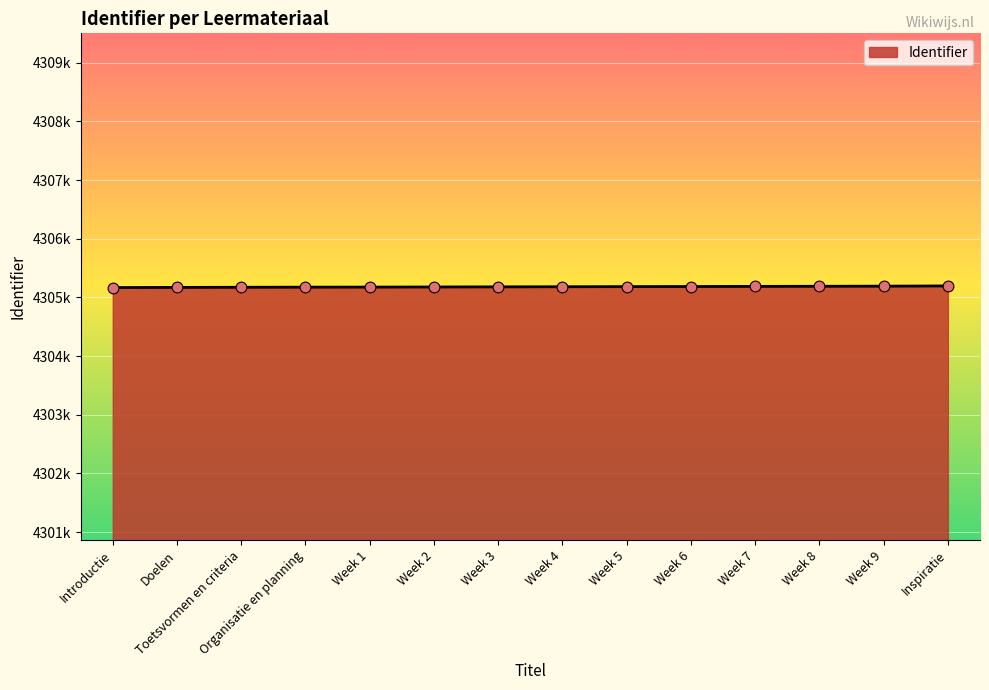

Between Week 5 and Introductie, which is larger?

Week 5